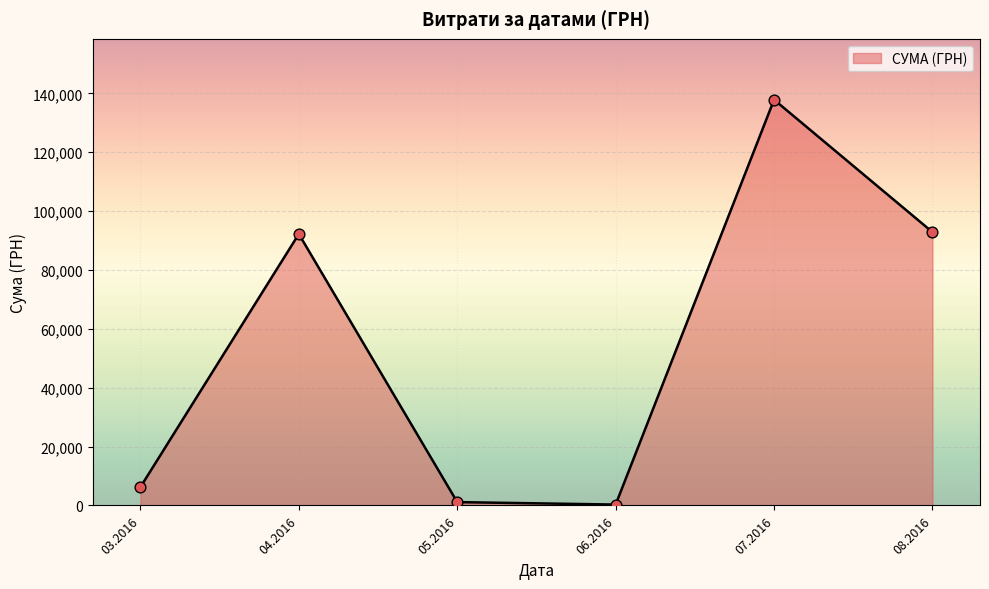

Which has a higher value, 07.2016 or 04.2016?

07.2016